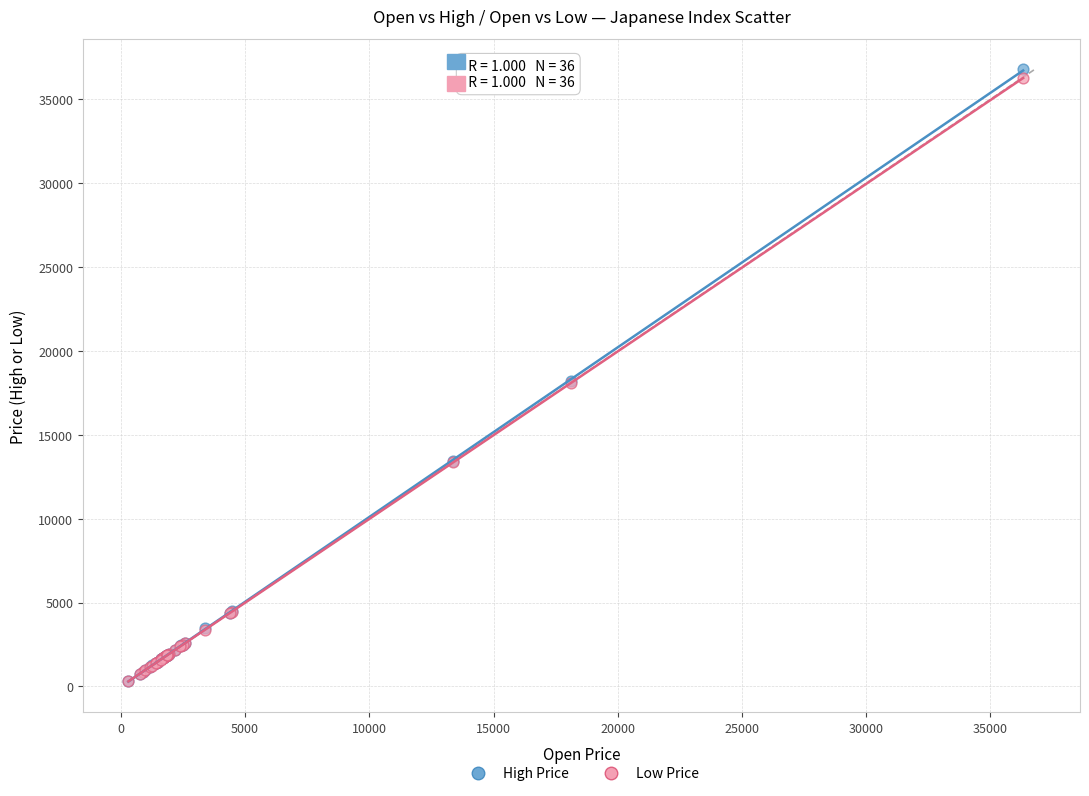

What are all the series names shown in the legend?

High Price, Low Price